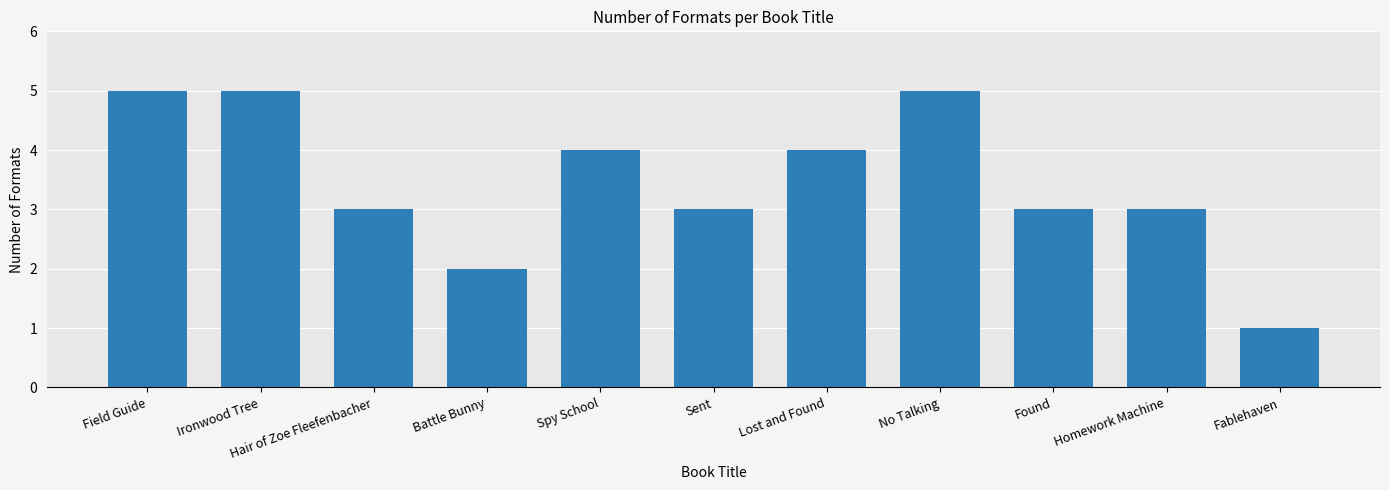

What is the sum of all values?

38